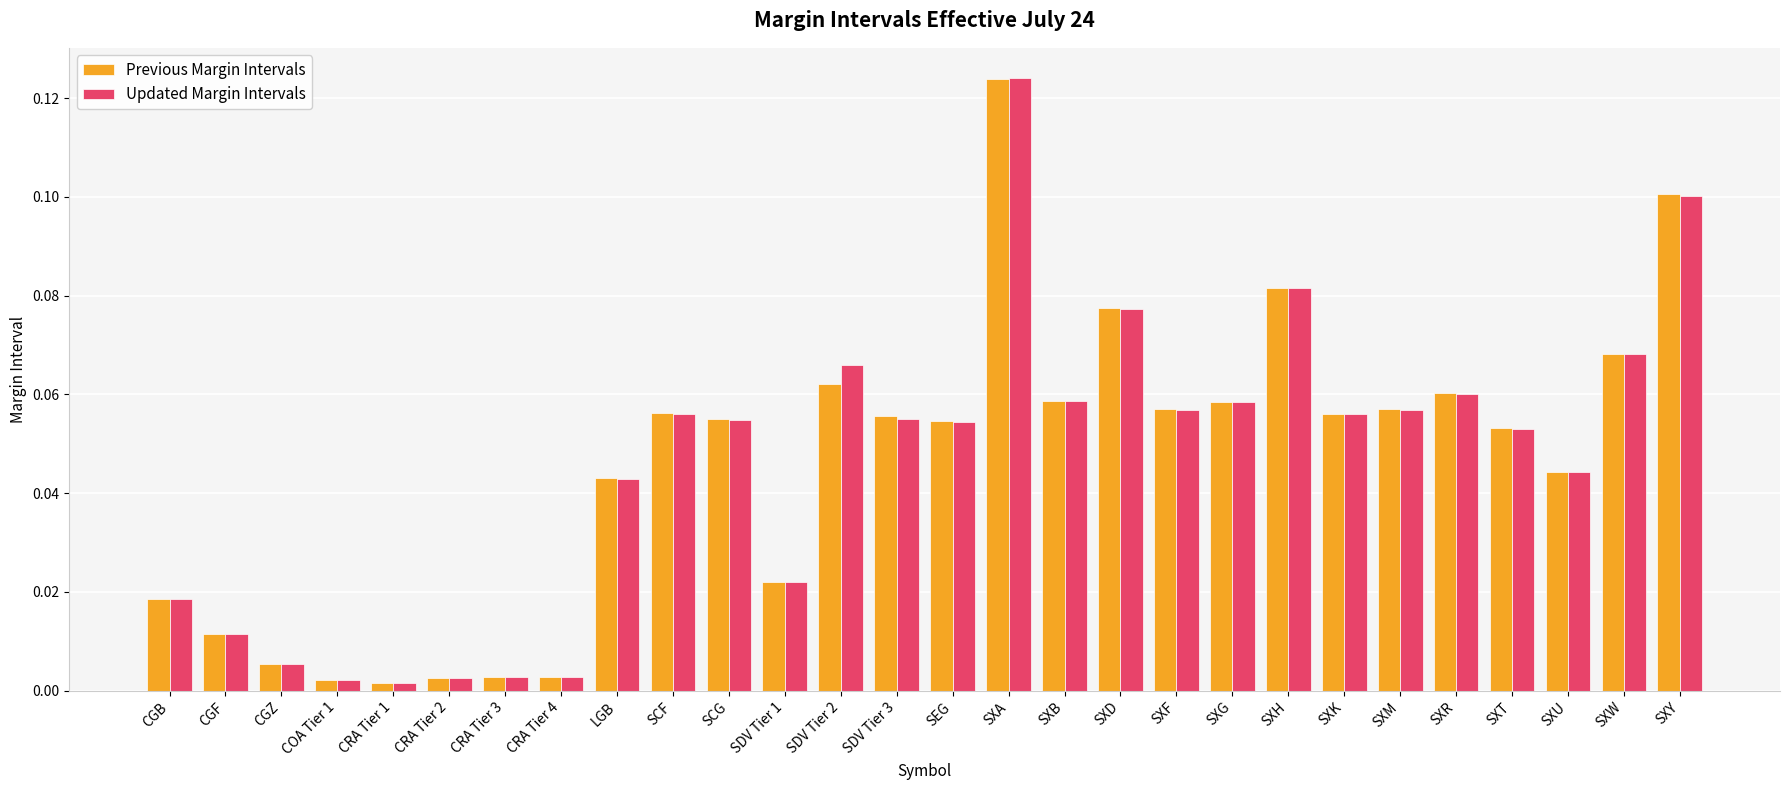

At which category is the sum across all series the highest?

SXA